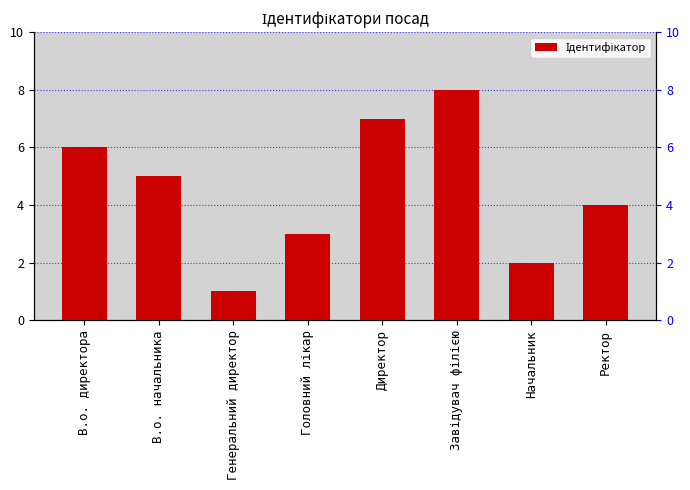

What is the smallest value displayed?

1